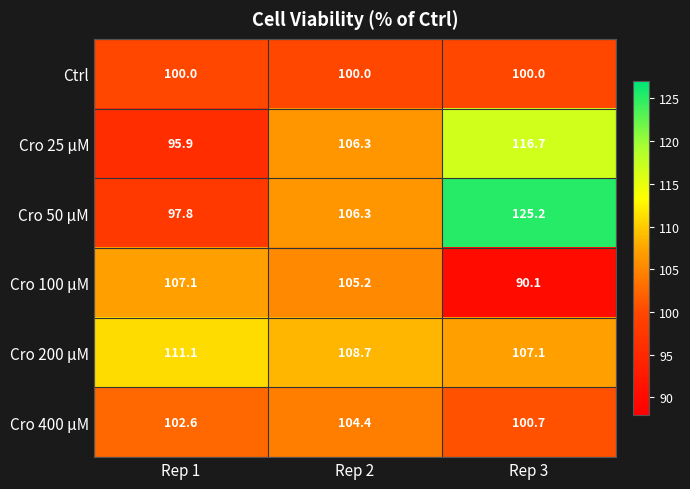

What is the highest value of the Ctrl series?

100.0